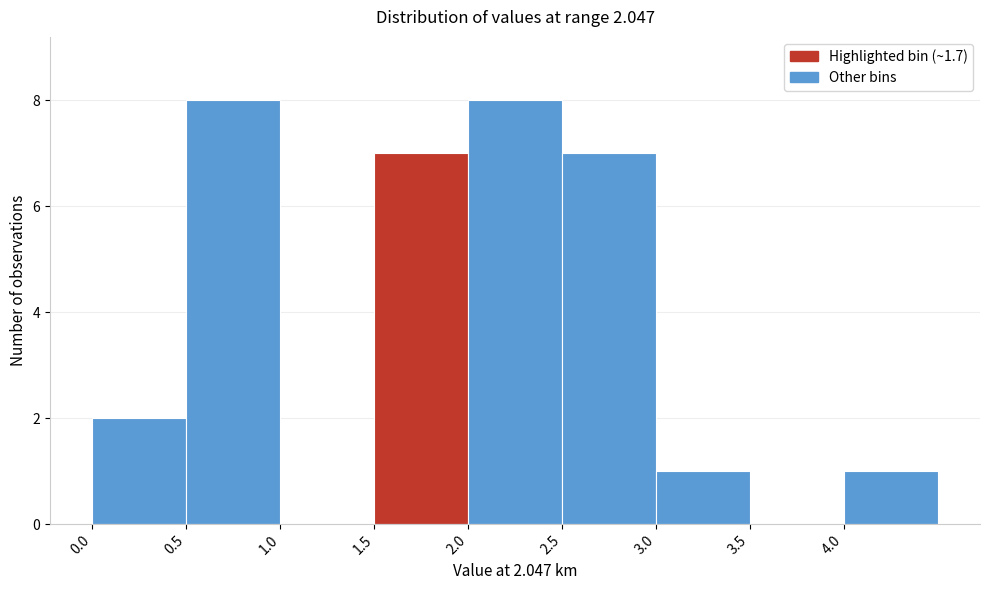

Reading left to right, transcribe this chart: for each bar, give the range it covers on the x-axis and its height. The values are not printed on the chart, so give them approximately, as read against the axis.

0.0 to 0.5: 2
0.5 to 1.0: 8
1.0 to 1.5: 0
1.5 to 2.0: 7
2.0 to 2.5: 8
2.5 to 3.0: 7
3.0 to 3.5: 1
3.5 to 4.0: 0
4.0 to 4.5: 1